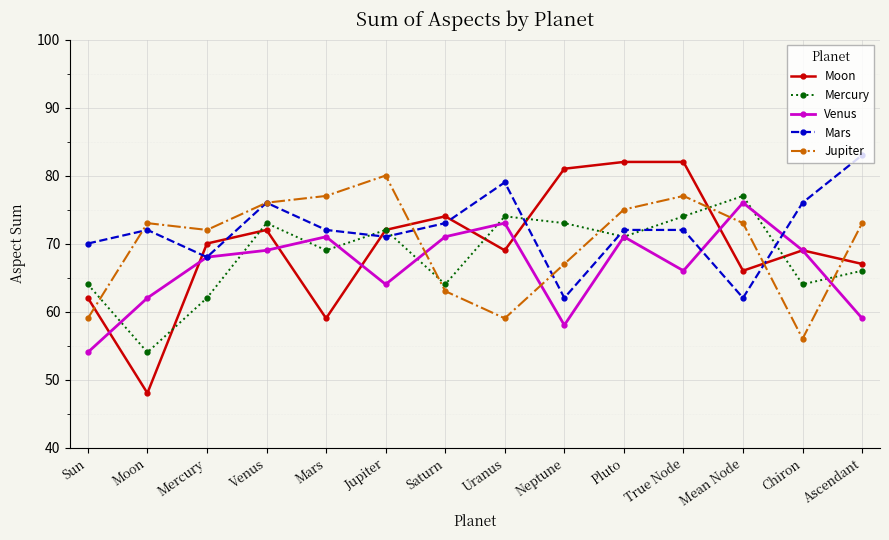

Is it true that Mars equals 72 at Mars?

True